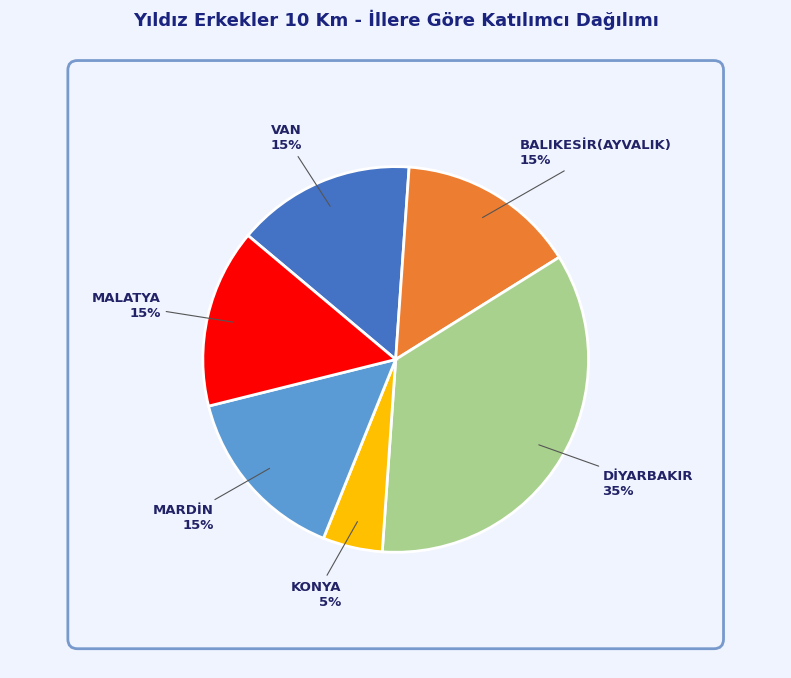

To the nearest percent, what is the difference between the largest and smallest slice percentages?

30%